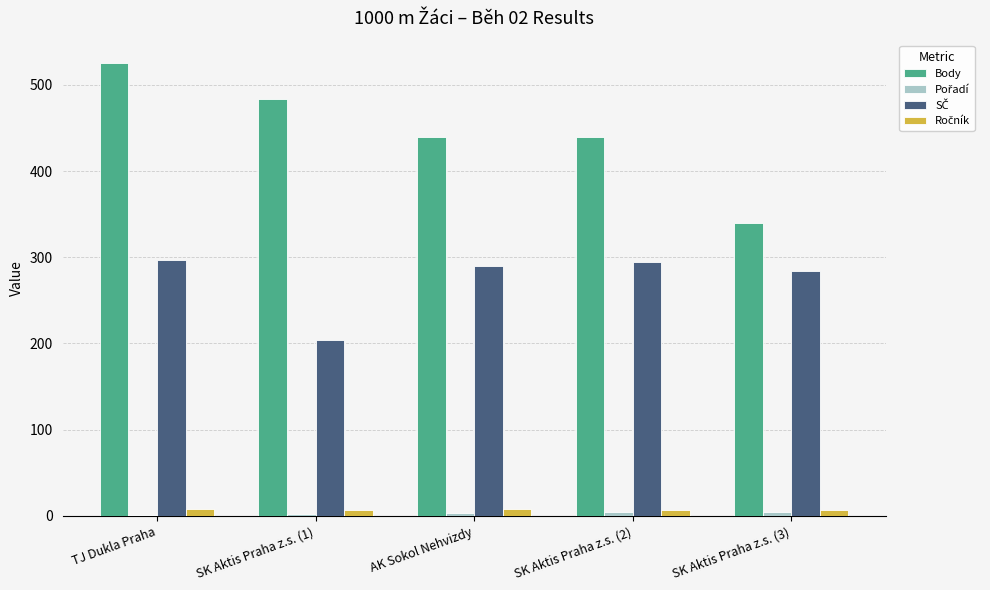

Which series changed the most between TJ Dukla Praha and AK Sokol Nehvizdy?

Body